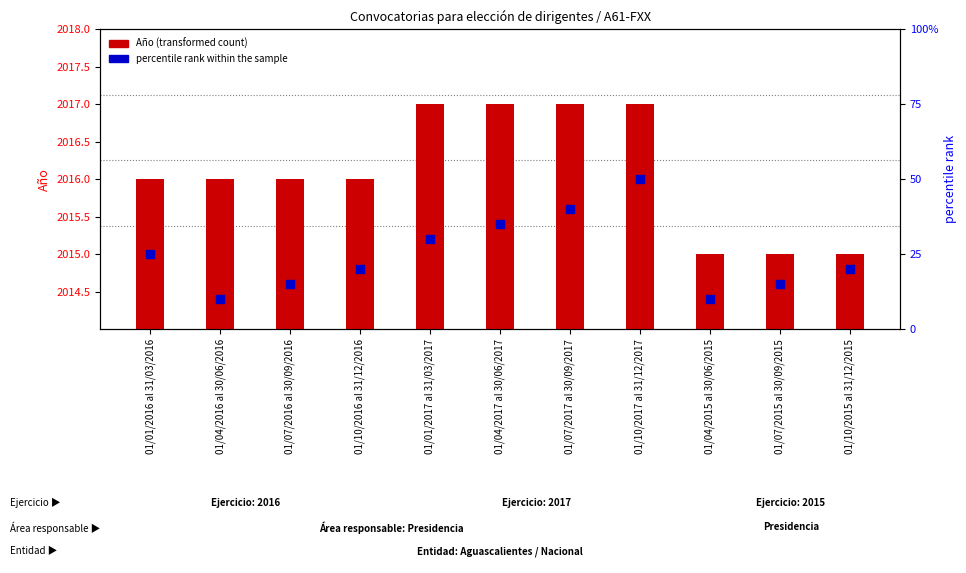

What is the total value across all series at 01/10/2016 al 31/12/2016?

2036